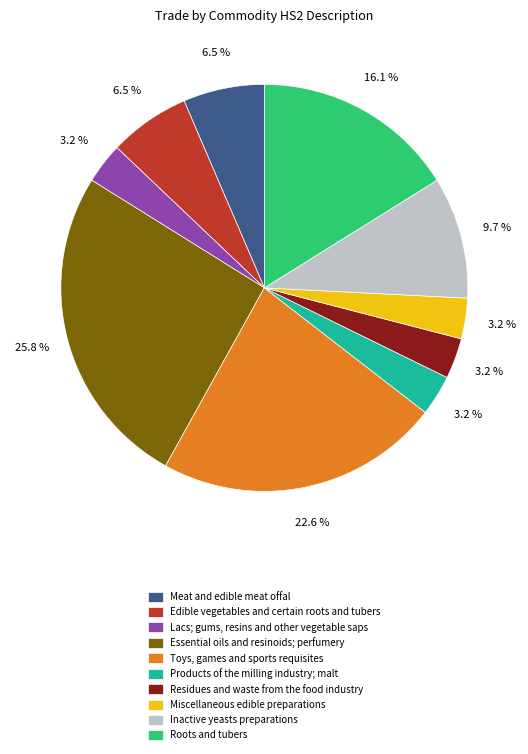

Is it true that Inactive yeasts preparations is 10% of the pie?

True